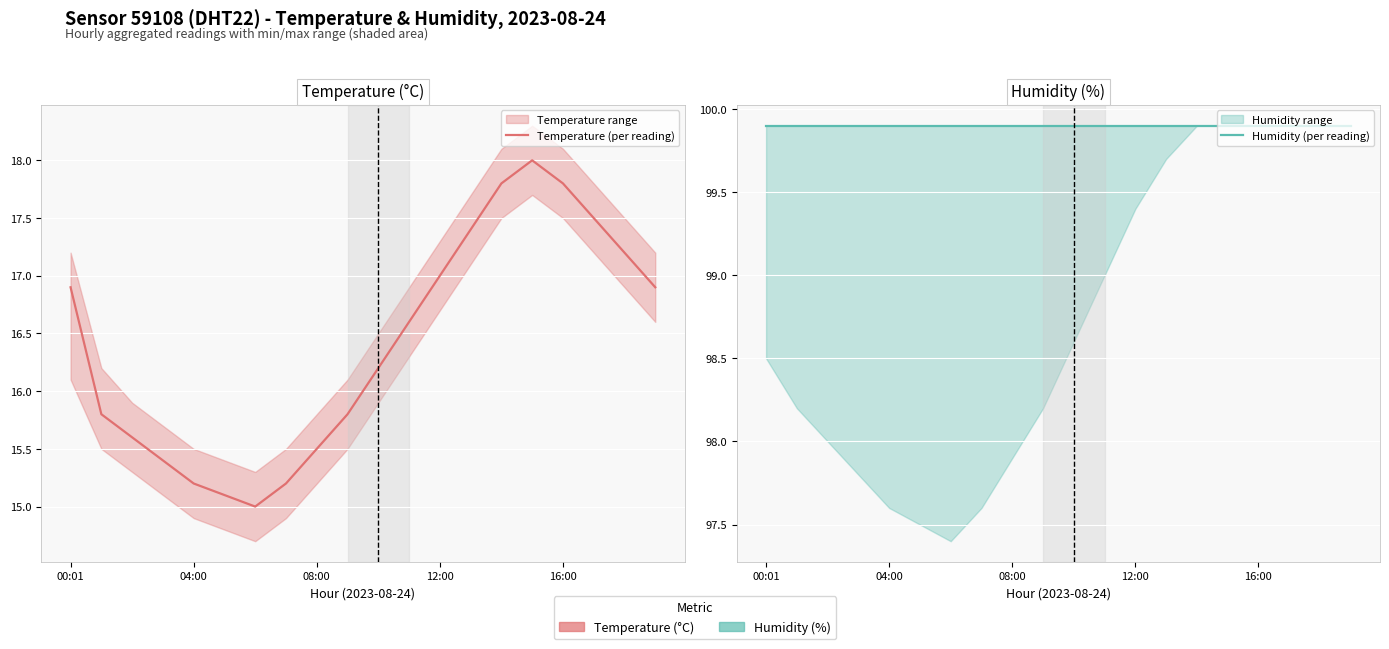

What is the label of the 1st point from the right?

19